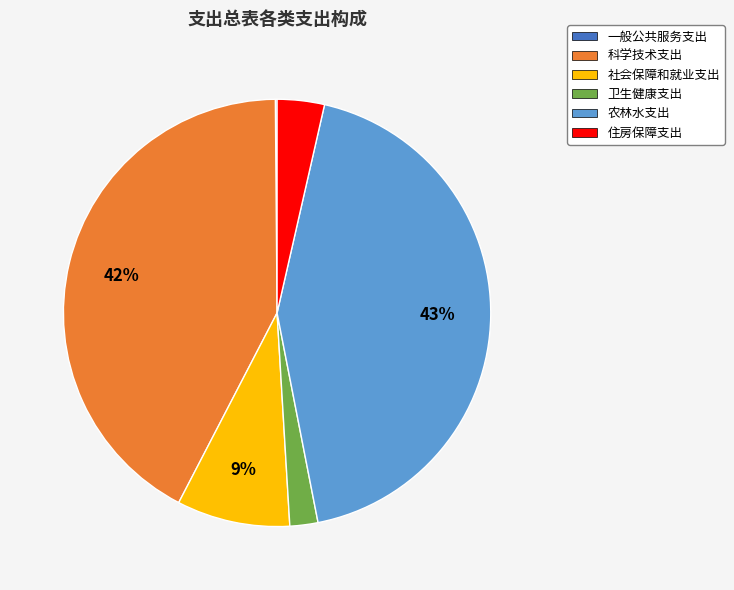

To the nearest percent, what is the difference between the 住房保障支出 and 社会保障和就业支出 slice percentages?

5%